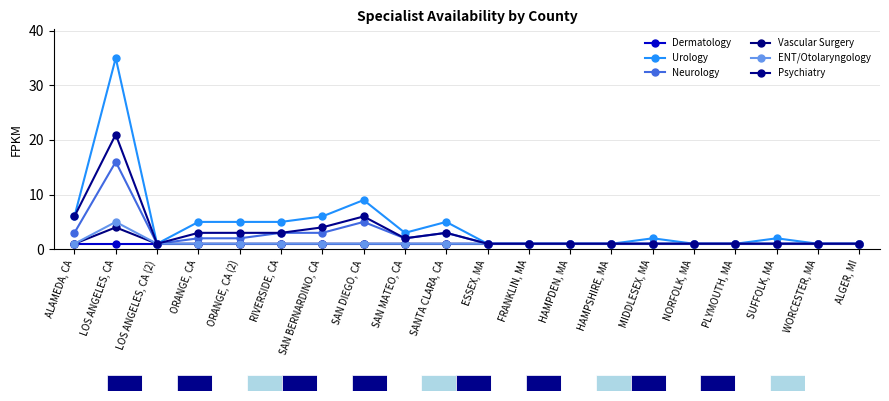

Reading left to right, transcribe all the data shown in this chart.

Dermatology: 1	1	1	1	1	1	1	1	1	1	1	1	1	1	1	1	1	1	1	1
Urology: 6	35	1	5	5	5	6	9	3	5	1	1	1	1	2	1	1	2	1	1
Neurology: 3	16	1	2	2	3	3	5	2	3	1	1	1	1	1	1	1	1	1	1
Vascular Surgery: 1	4	1	1	1	1	1	1	1	1	1	1	1	1	1	1	1	1	1	1
ENT/Otolaryngology: 1	5	1	1	1	1	1	1	1	1	1	1	1	1	1	1	1	1	1	1
Psychiatry: 6	21	1	3	3	3	4	6	2	3	1	1	1	1	1	1	1	1	1	1